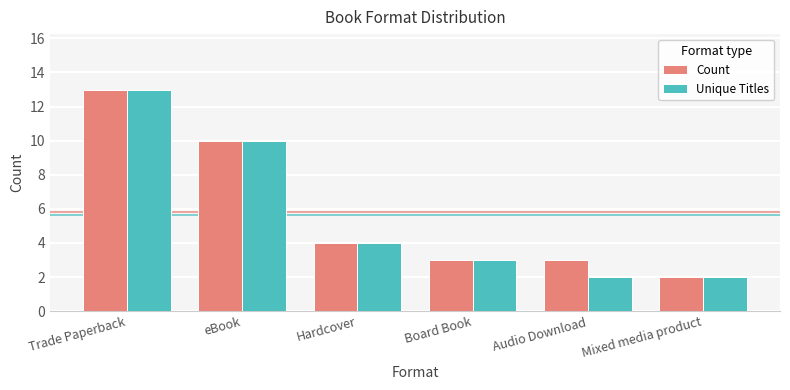

What is the value of the Unique Titles bar at the 2nd from the left?

10